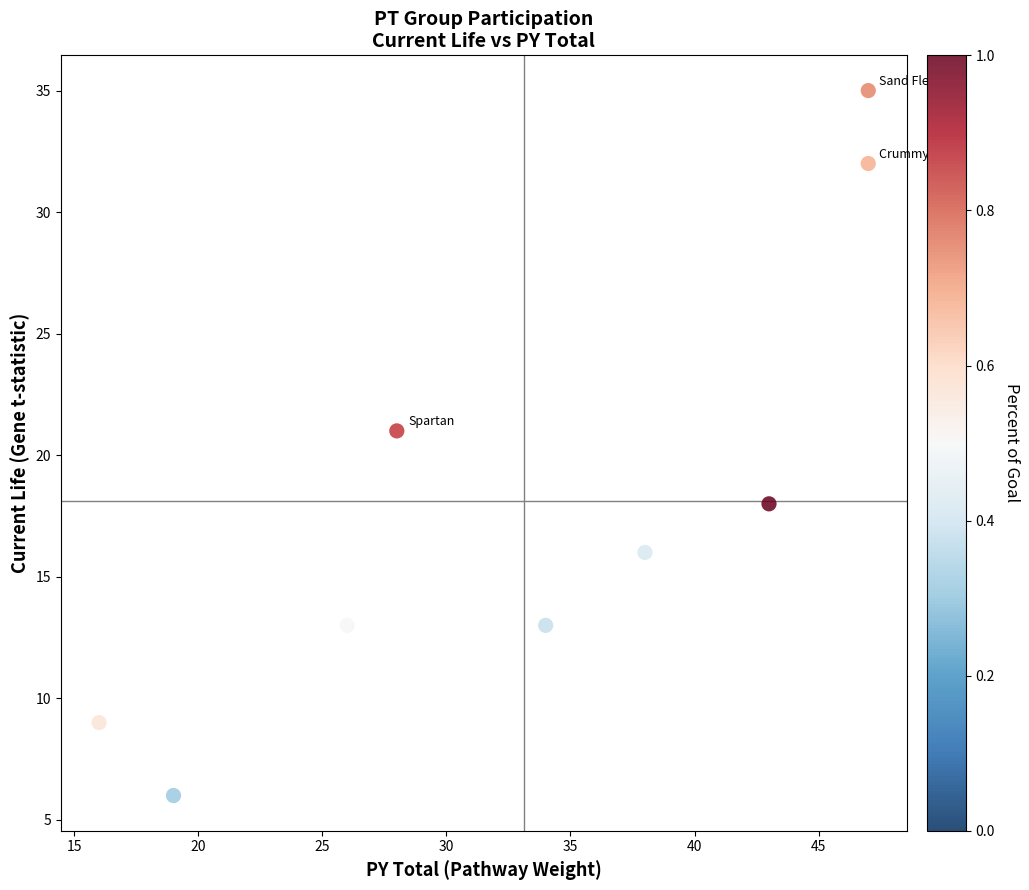

What is the average Y value?

18